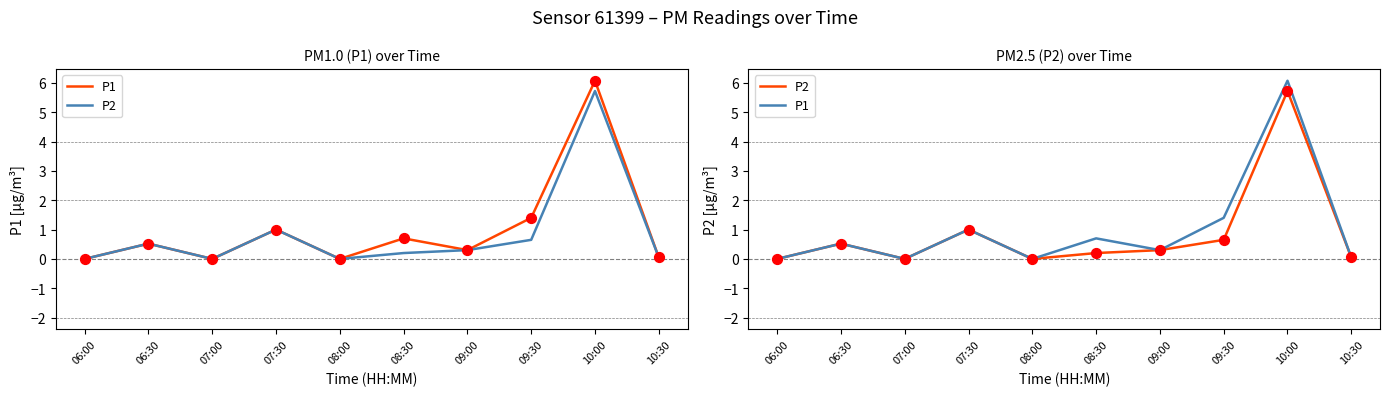

Is the value of P2 at 07:00 greater than the value of P1 at 09:00?

No